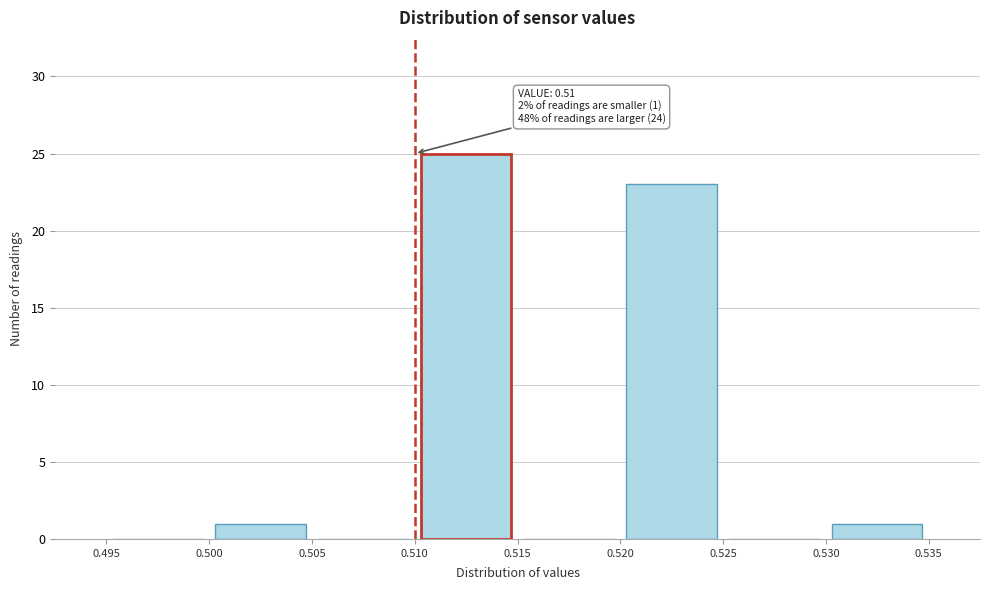

Which range on the x-axis has the tallest bar?

0.510 to 0.515